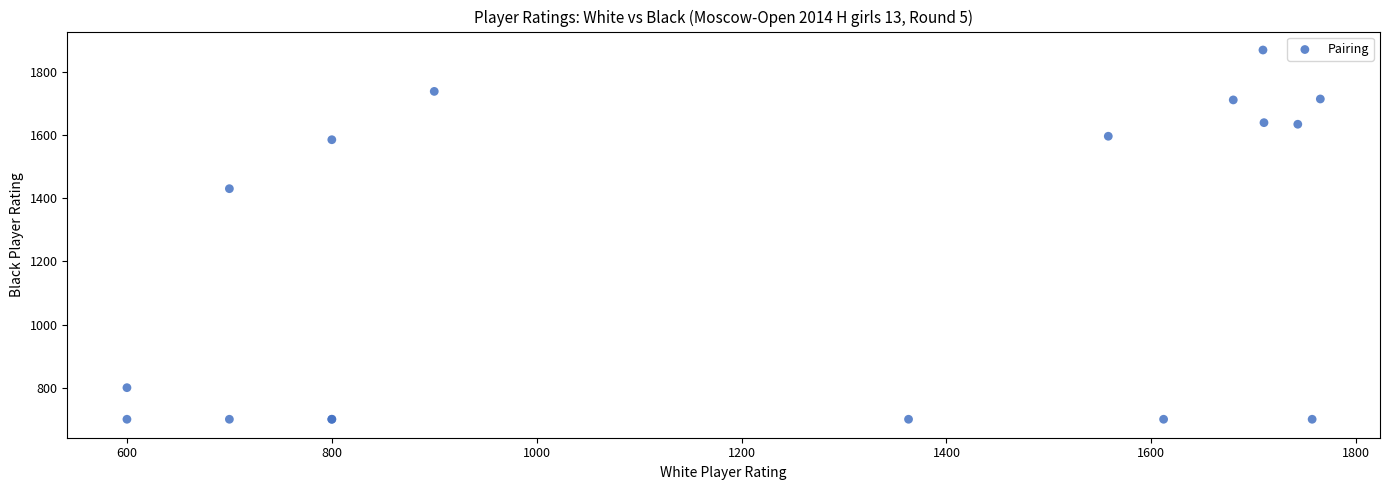

What Y value in the scatter plot is closest to 1284?

1430